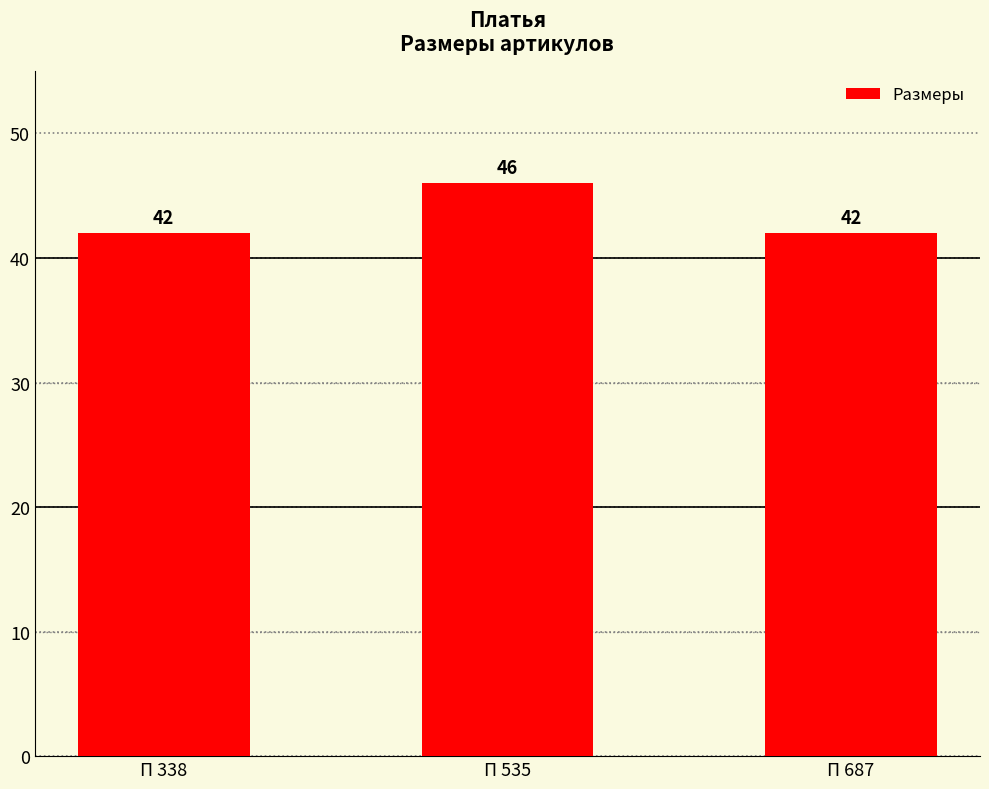

What is the sum of all values?

130